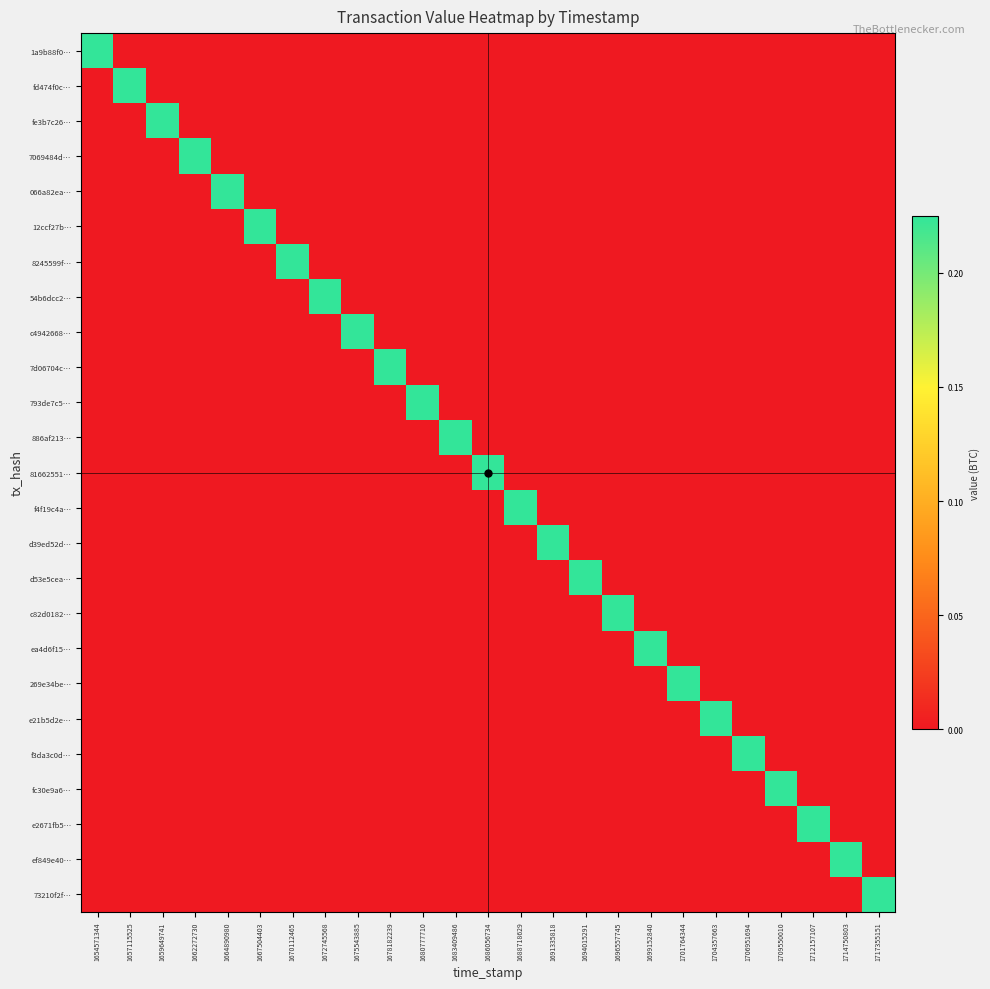

At which category is the sum across all series the highest?

1654571344